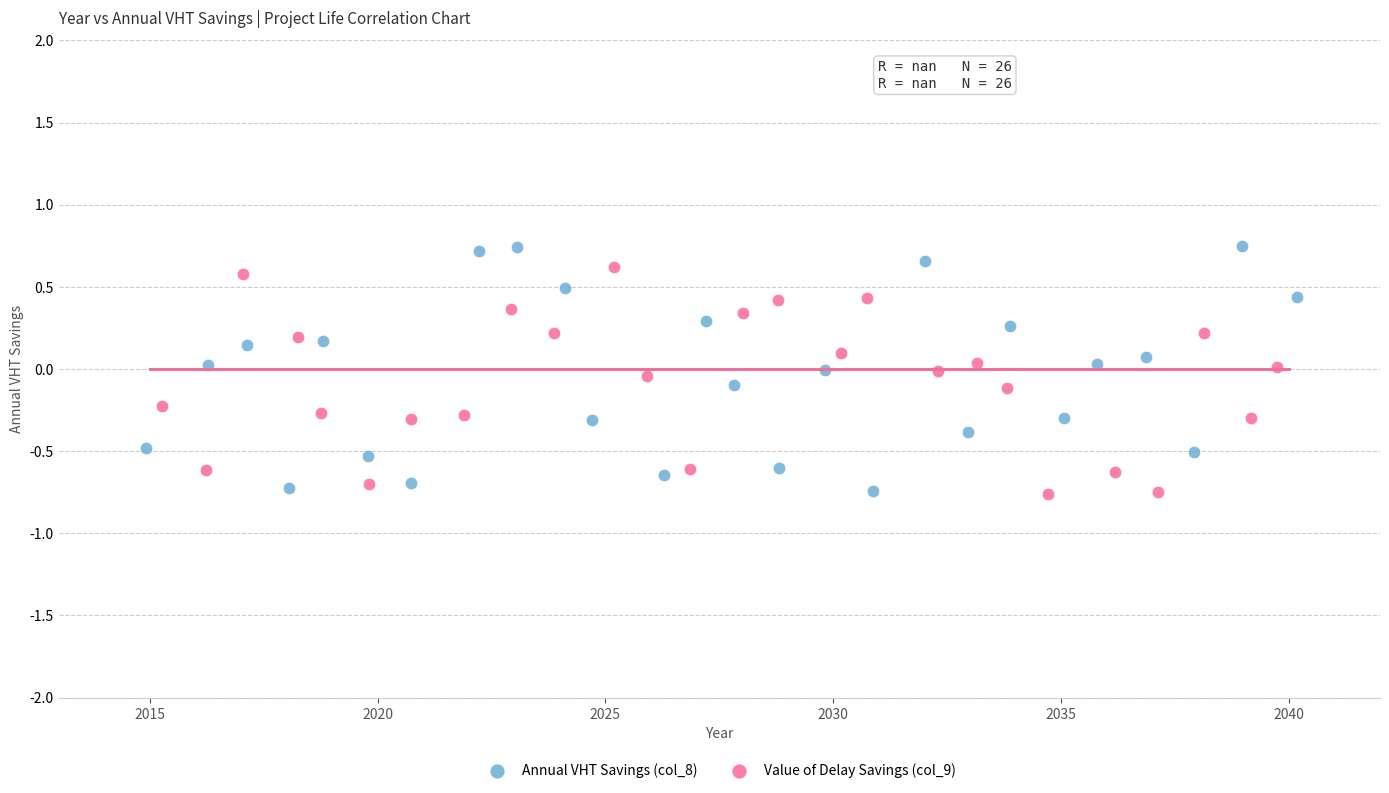

Which series has the widest spread of Y values?

Annual VHT Savings (col_8)